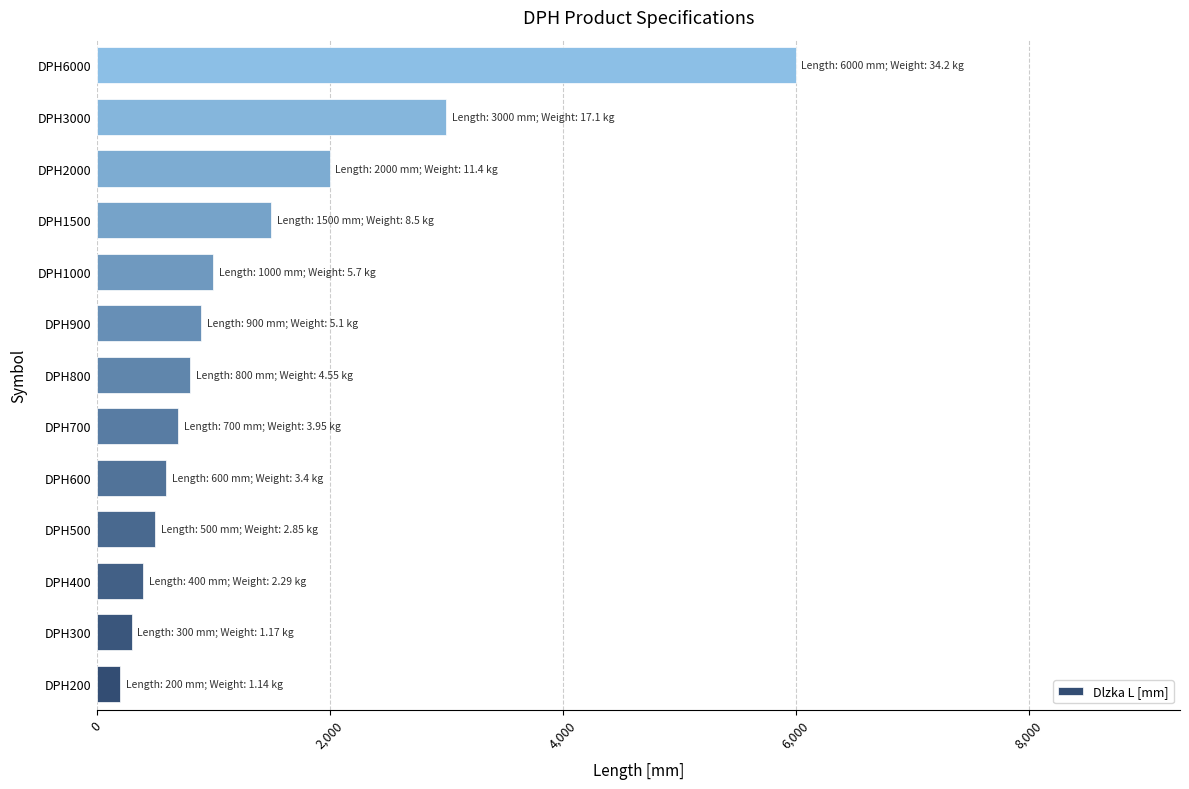

Is it true that the value at DPH6000 is 6000?

True